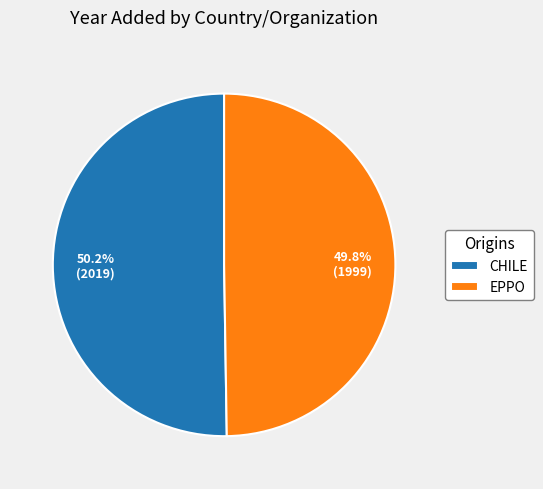

How many segments does this pie chart have?

2